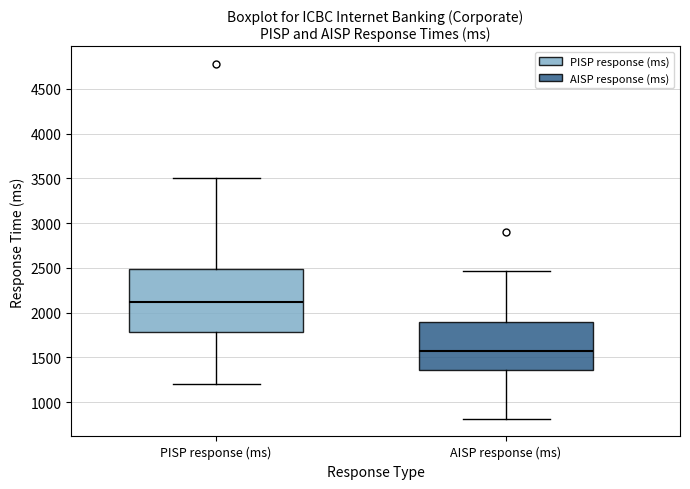

Reading left to right, read every box against the y-axis: the position of its median line, the range the box covers, and the ends of its whiskers. The values are not printed on the chart, so give them approximately, as read against the axis.

PISP response (ms): median 2100, box 1800 to 2500, whiskers 1200 to 3500
AISP response (ms): median 1550, box 1350 to 1900, whiskers 800 to 2450